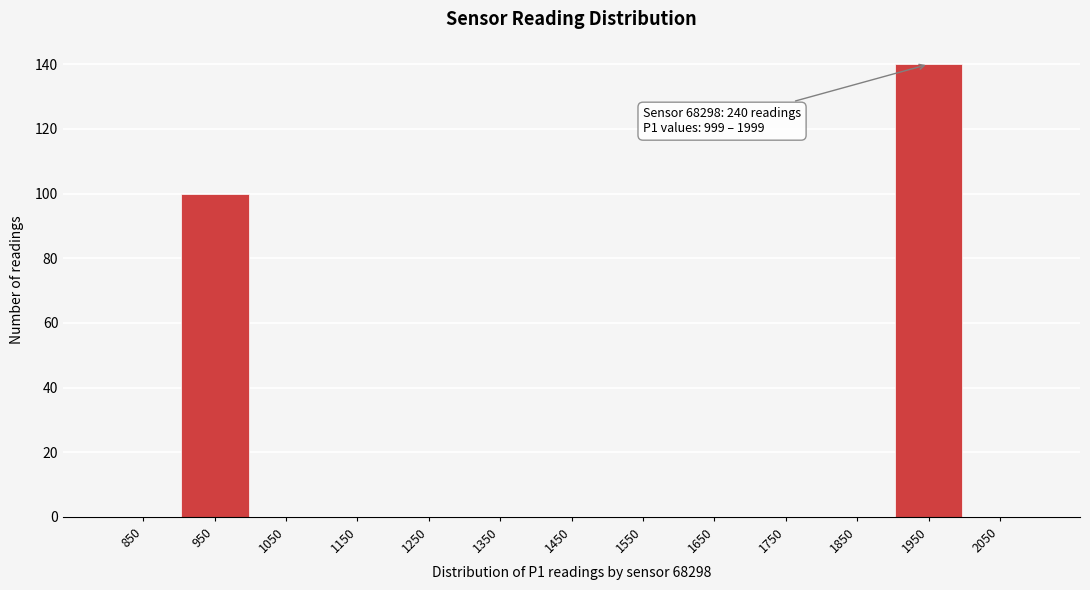

Which range on the x-axis has the tallest bar?

1900 to 2000